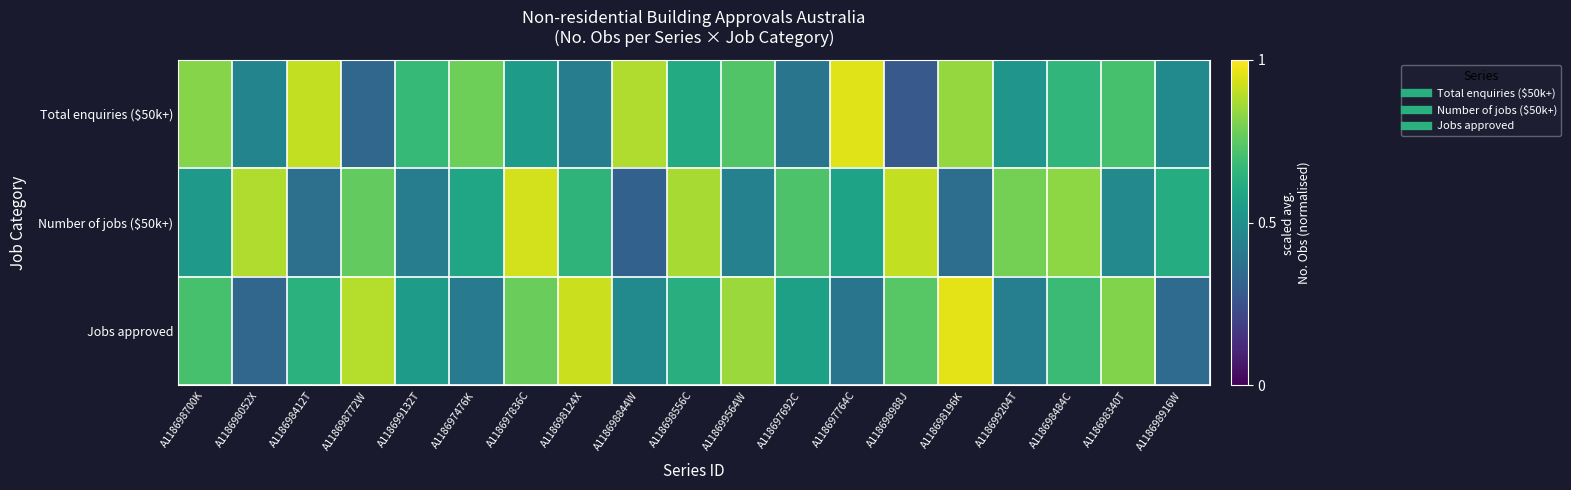

What is the difference between the highest and lowest values at A118698772W?

0.6